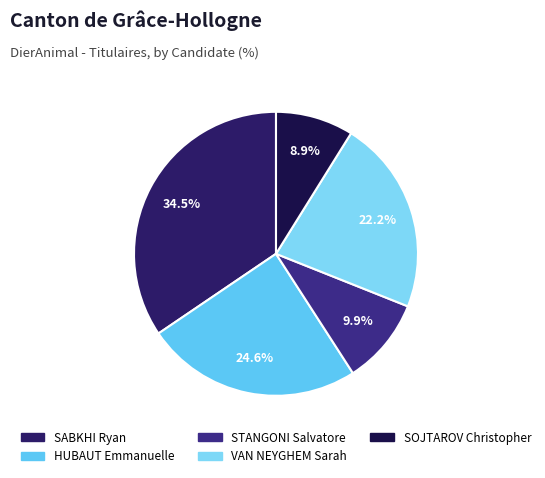

Is it true that SOJTAROV Christopher is 9% of the pie?

True